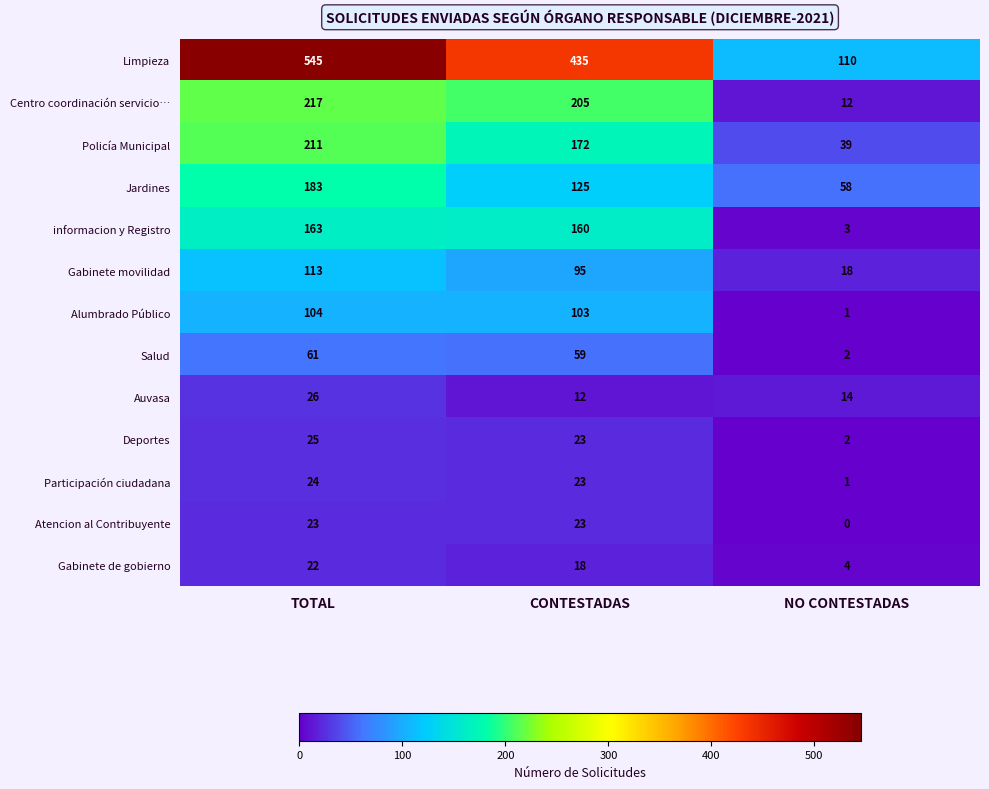

Which series has the largest range (max minus min)?

Limpieza